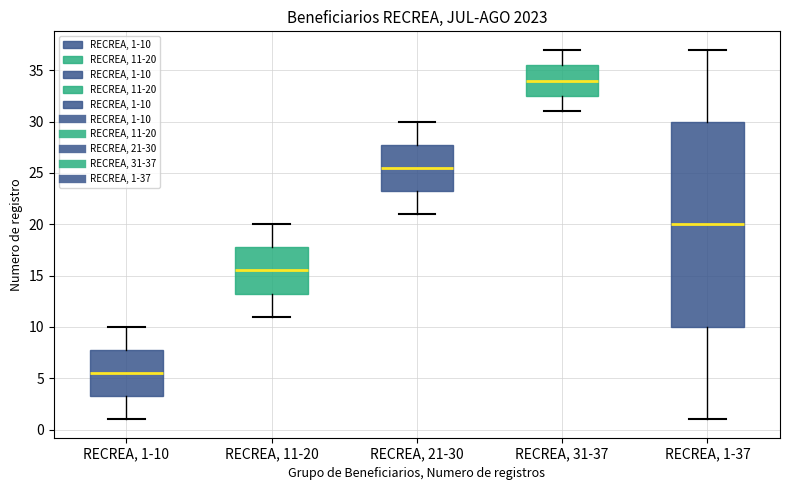

Reading left to right, read every box against the y-axis: the position of its median line, the range the box covers, and the ends of its whiskers. The values are not printed on the chart, so give them approximately, as read against the axis.

RECREA, 1-10: median 5.5, box 3.5 to 8.0, whiskers 1.0 to 10.0
RECREA, 11-20: median 15.5, box 13.5 to 18.0, whiskers 11.0 to 20.0
RECREA, 21-30: median 25.5, box 23.5 to 28.0, whiskers 21.0 to 30.0
RECREA, 31-37: median 34.0, box 32.5 to 35.5, whiskers 31.0 to 37.0
RECREA, 1-37: median 20.0, box 10.0 to 30.0, whiskers 1.0 to 37.0